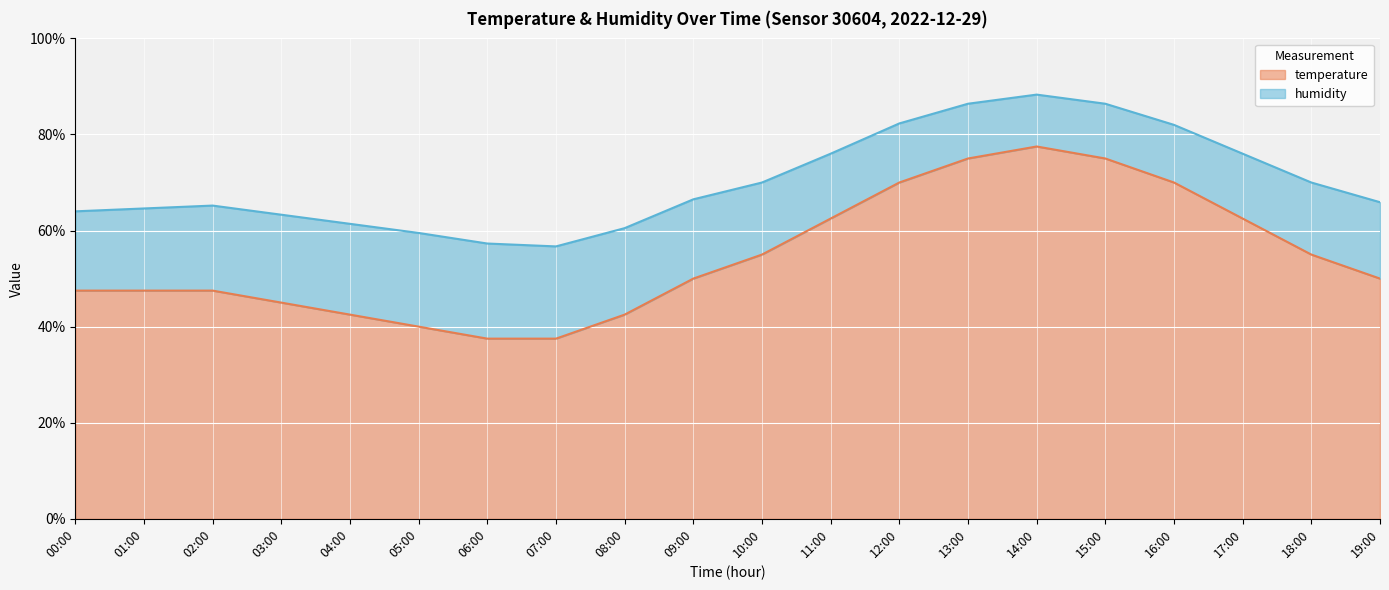

What is the spread (max minus min) of values at 11:00?

13.5